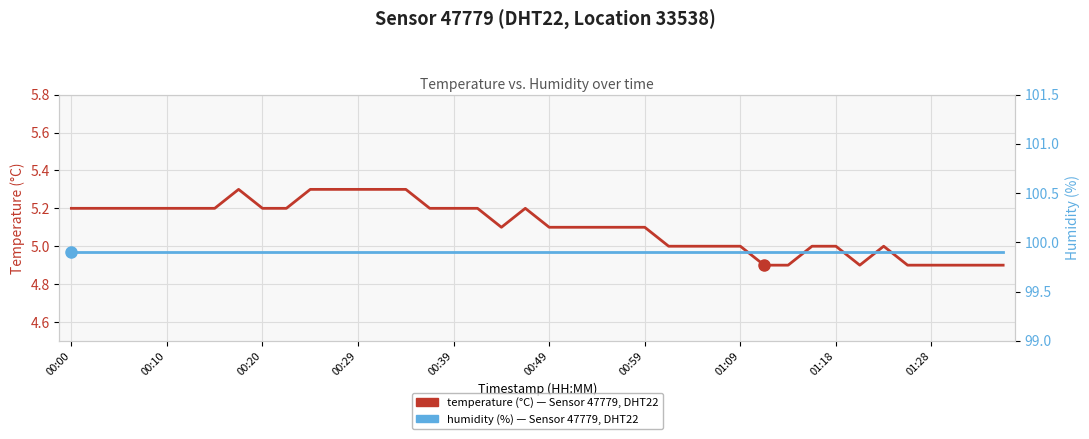

True or false: humidity (%) and temperature (°C) intersect in this chart.

False